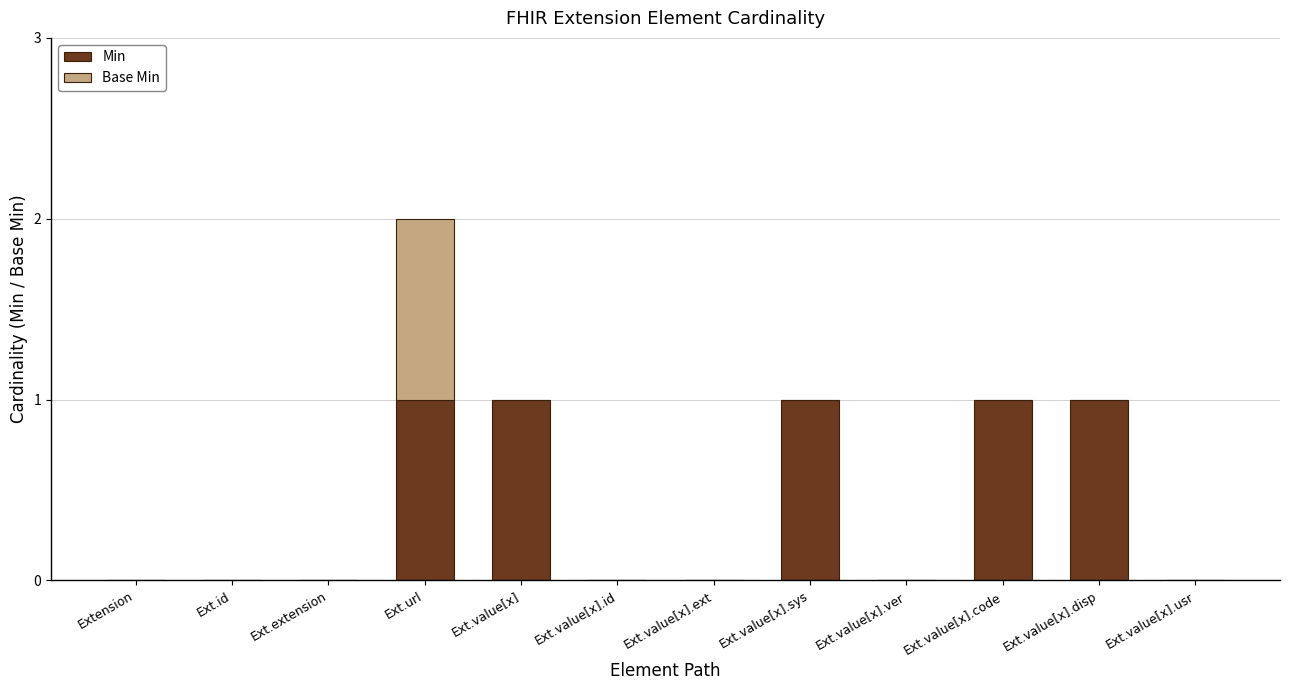

True or false: Min has a value of 0 at Ext.value[x].usr.

True